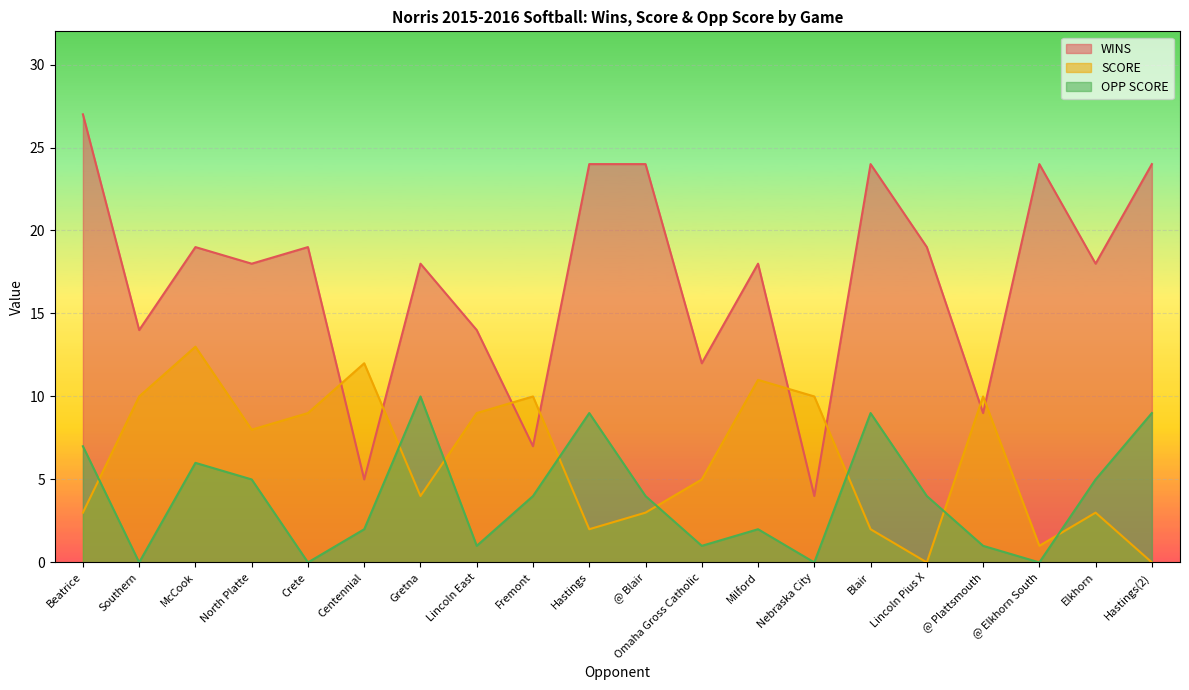

The value of SCORE at Lincoln East is 15. True or false?

False